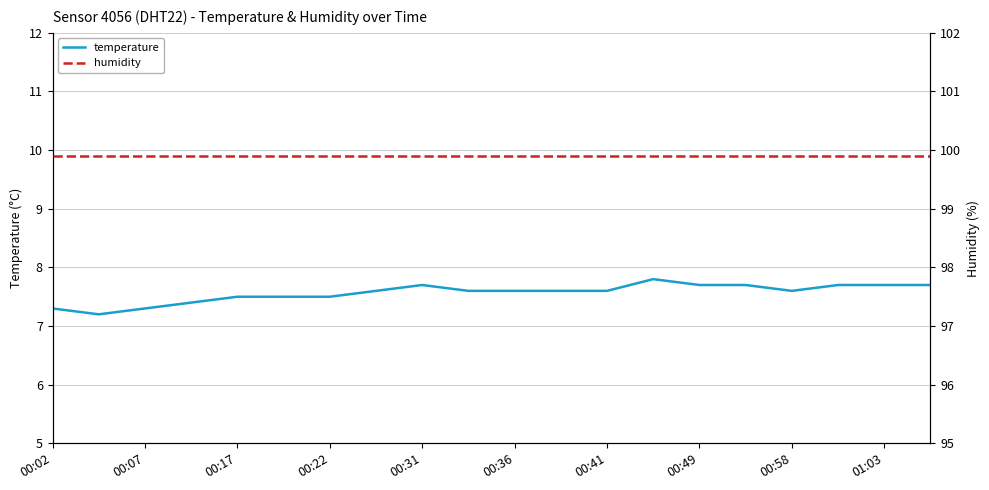

In temperature, how many points are lower than both neighbors (excluding endpoints)?

2